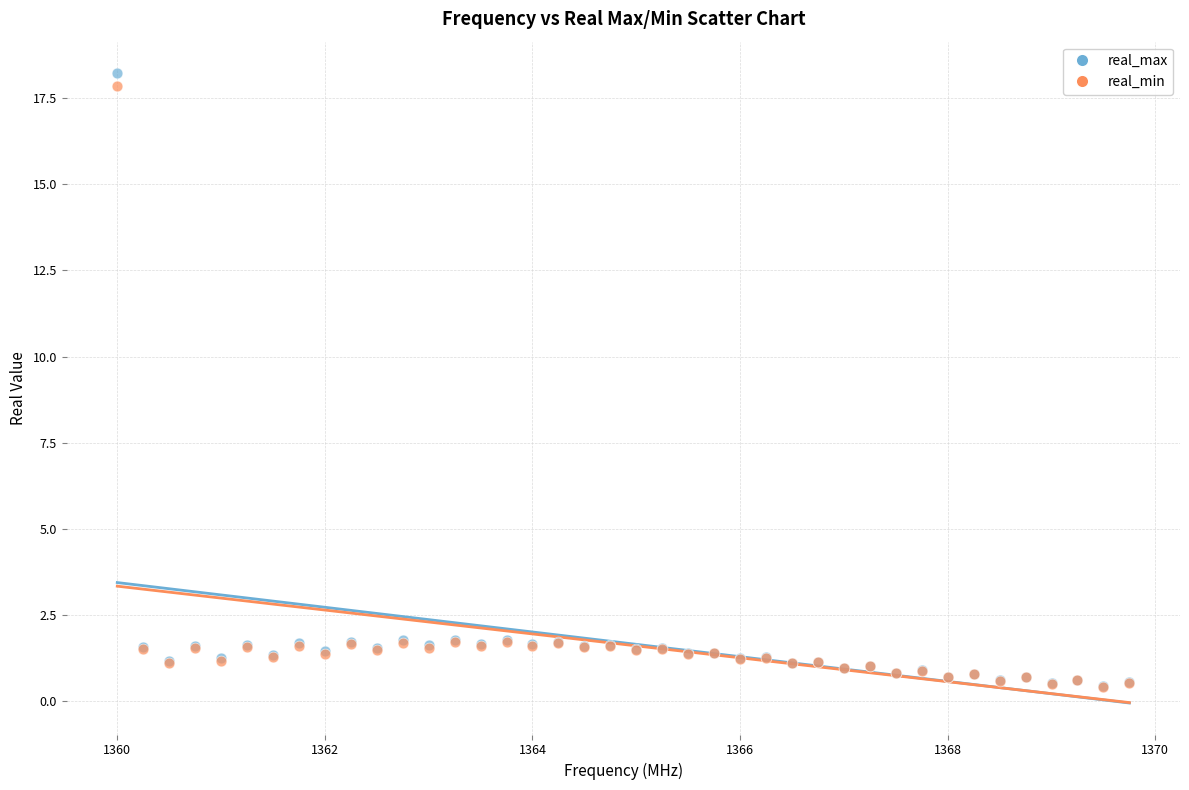

Which series has the largest Y range (max minus min)?

real_max